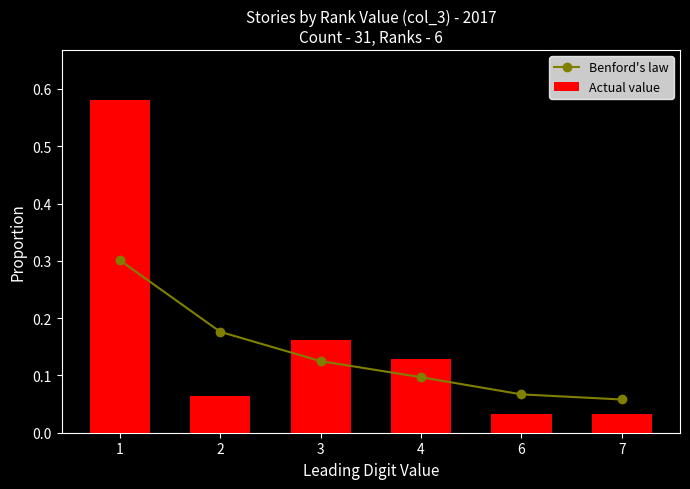

Reading left to right, extract all data points from this chart.

Benford's law: 0.3	0.2	0.1	0.1	0.1	0.1
Actual value: 0.6	0.1	0.2	0.1	0.0	0.0